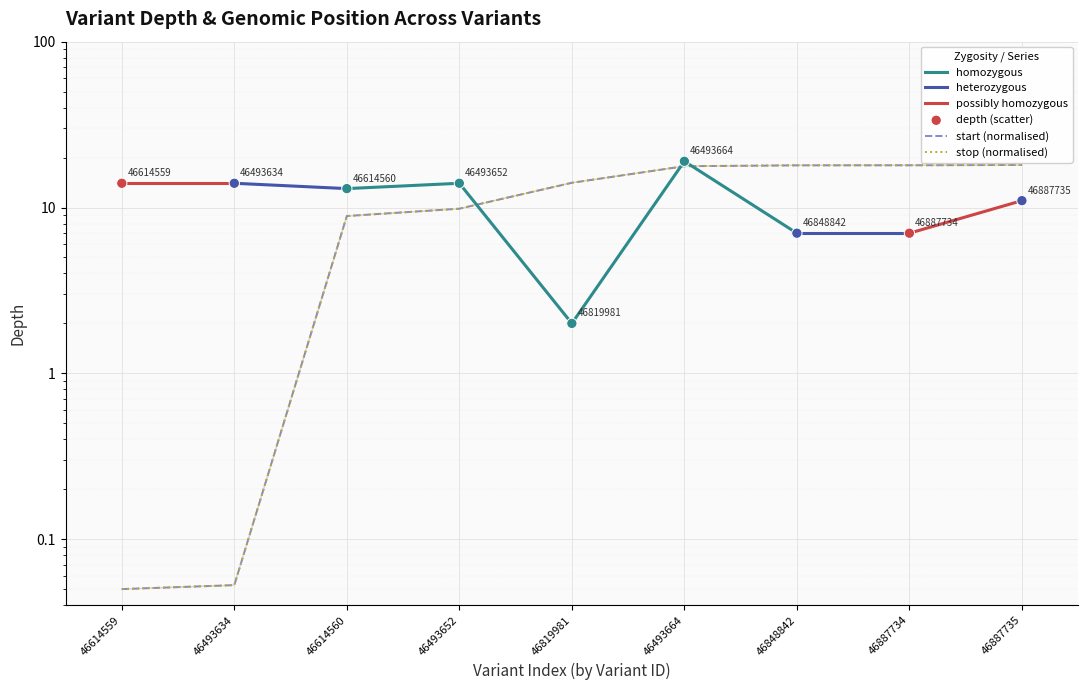

Which series contains the lowest Y value?

start (normalised)